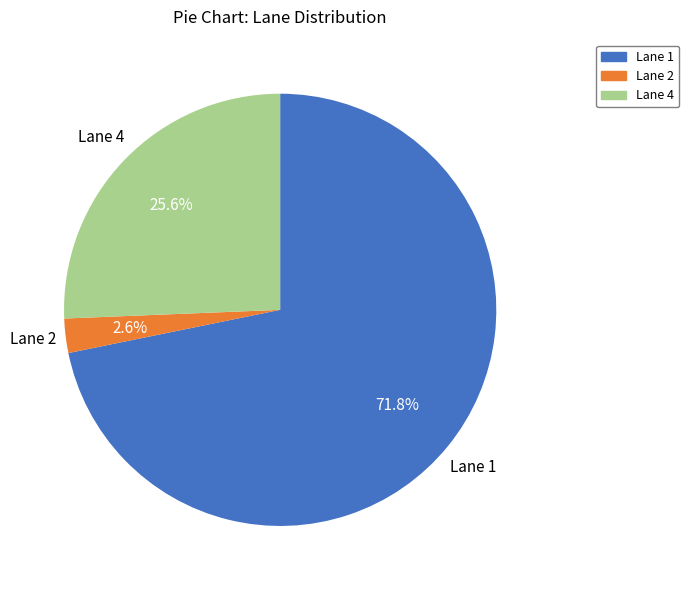

What percentage is the Lane 4 slice, to the nearest percent?

26%